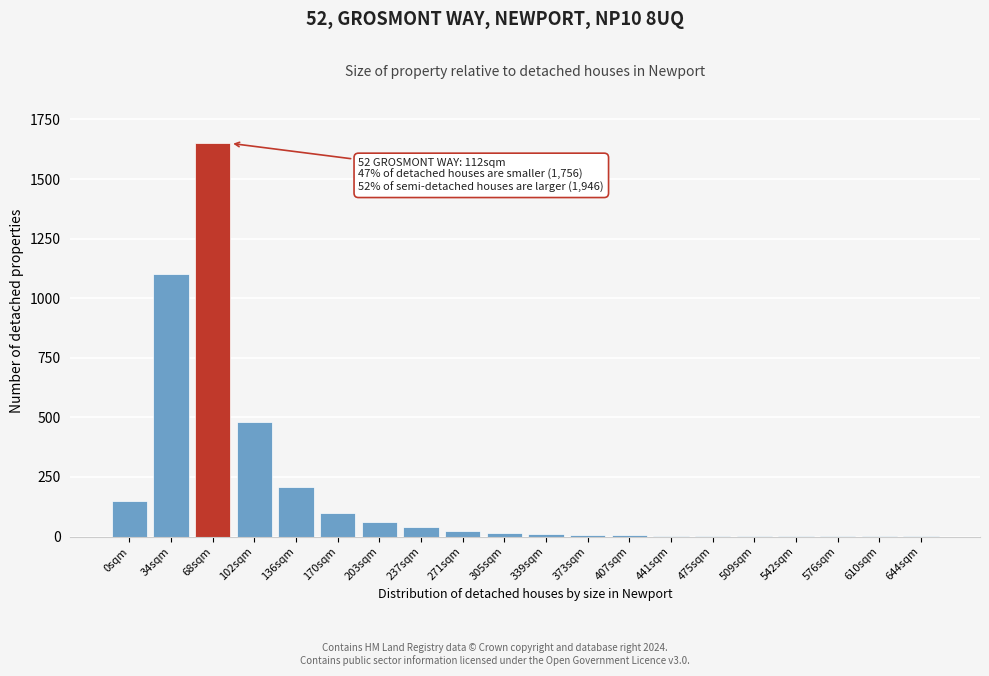

At which category does the chart reach its peak across all series?

68sqm